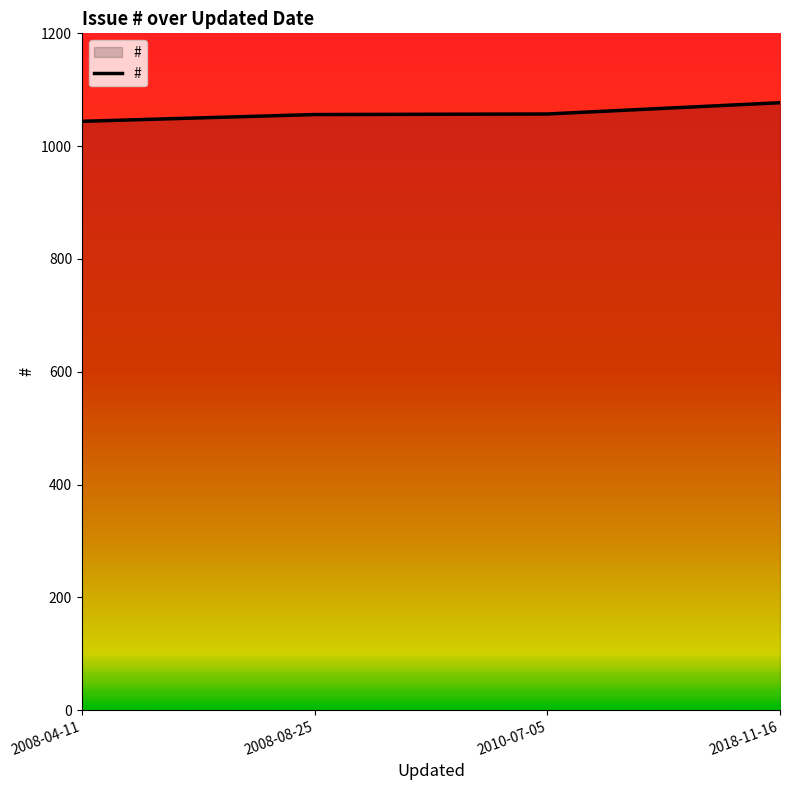

Is it true that the value at 2018-11-16 is 1077?

True